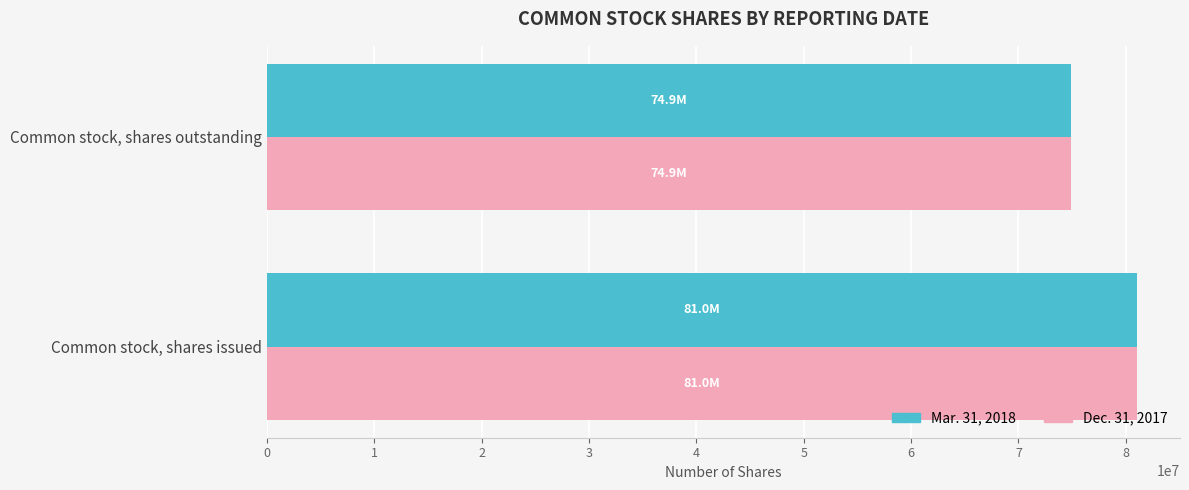

The value of Mar. 31, 2018 at Common stock, shares outstanding is 74914703. True or false?

True